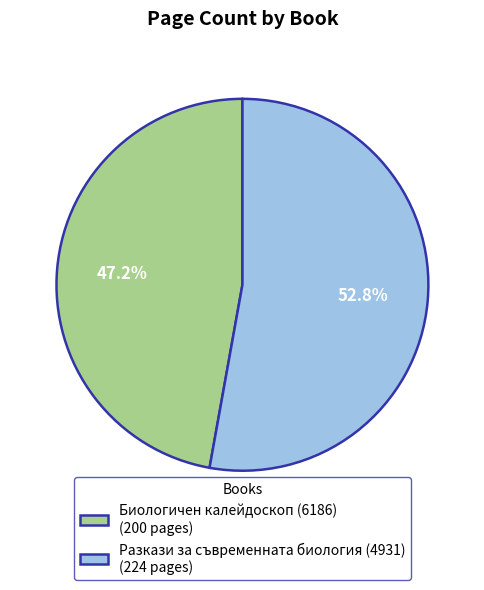

Is the sum of Биологичен калейдоскоп (6186) and Разкази за съвременната биология (4931) greater than half?

Yes